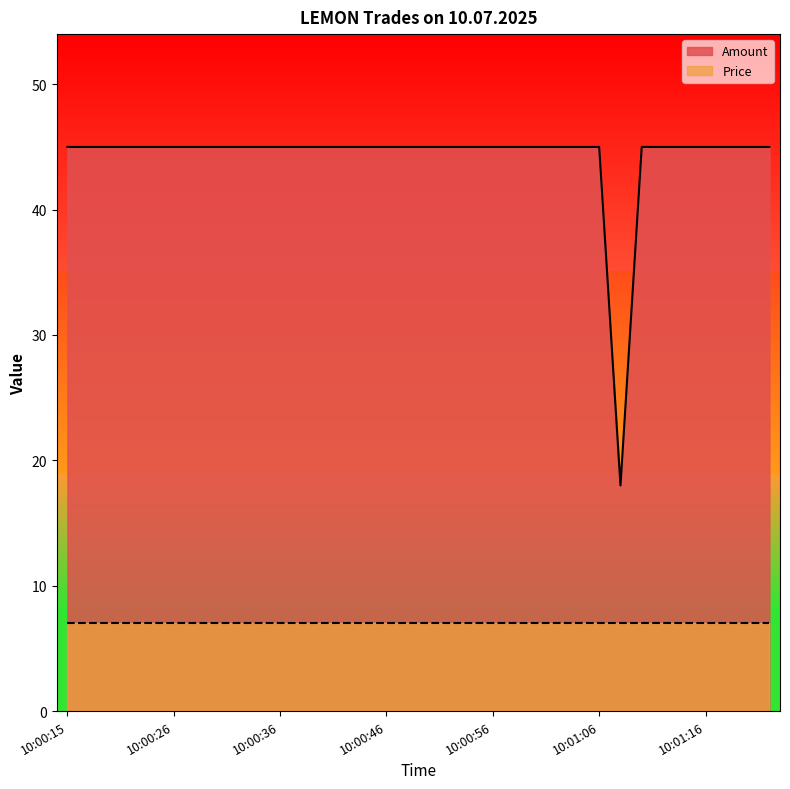

Which label corresponds to the smallest value in the chart?

10:01:08